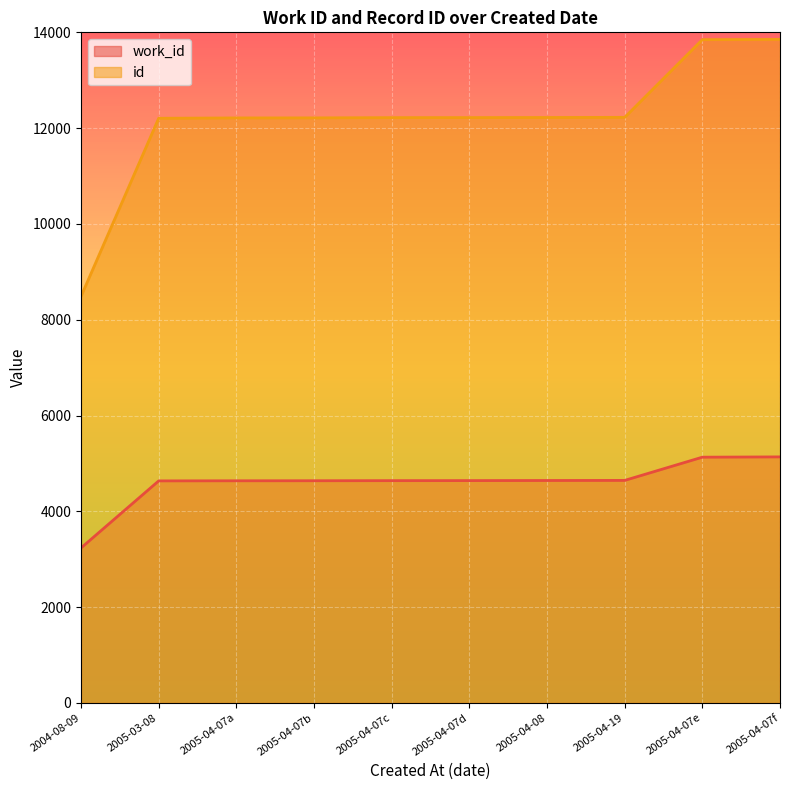

What are all the series names shown in the legend?

work_id, id